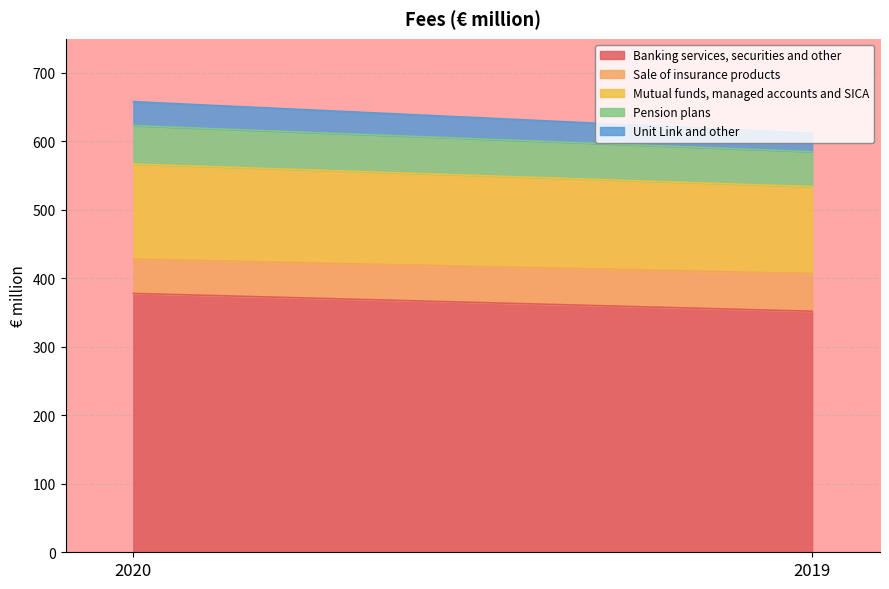

At which label is Banking services, securities and other closest to 365?

2020